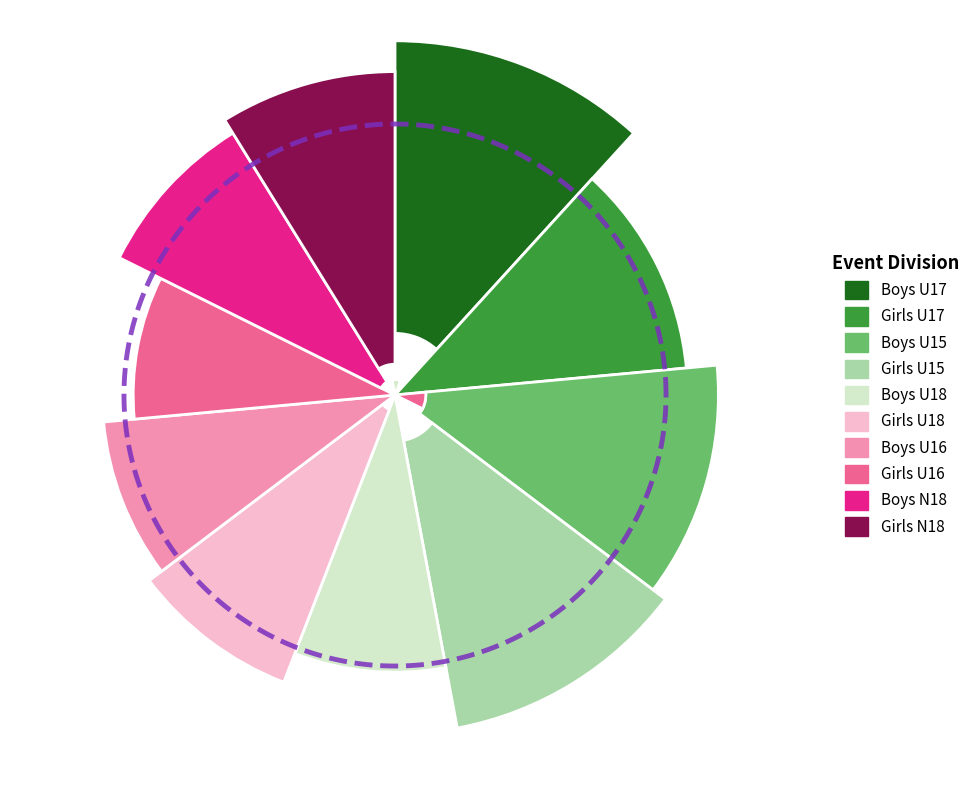

How many segments does this pie chart have?

10